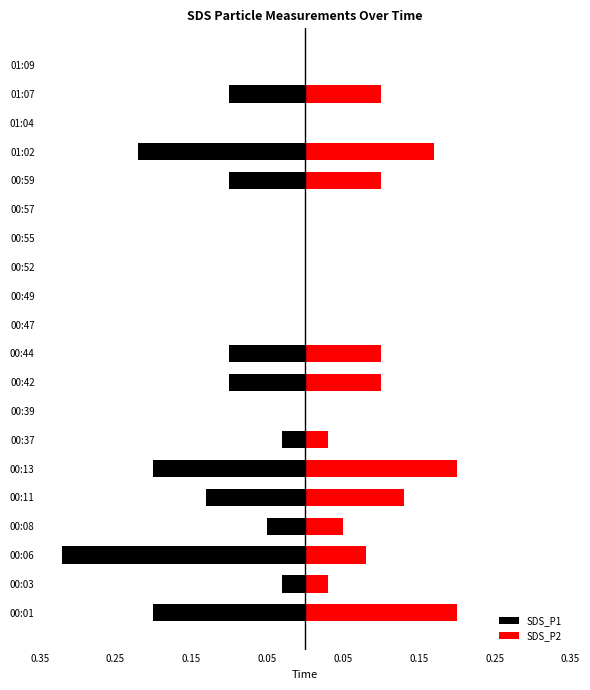

True or false: SDS_P1 has a value of -0.2 at 00:13.

True